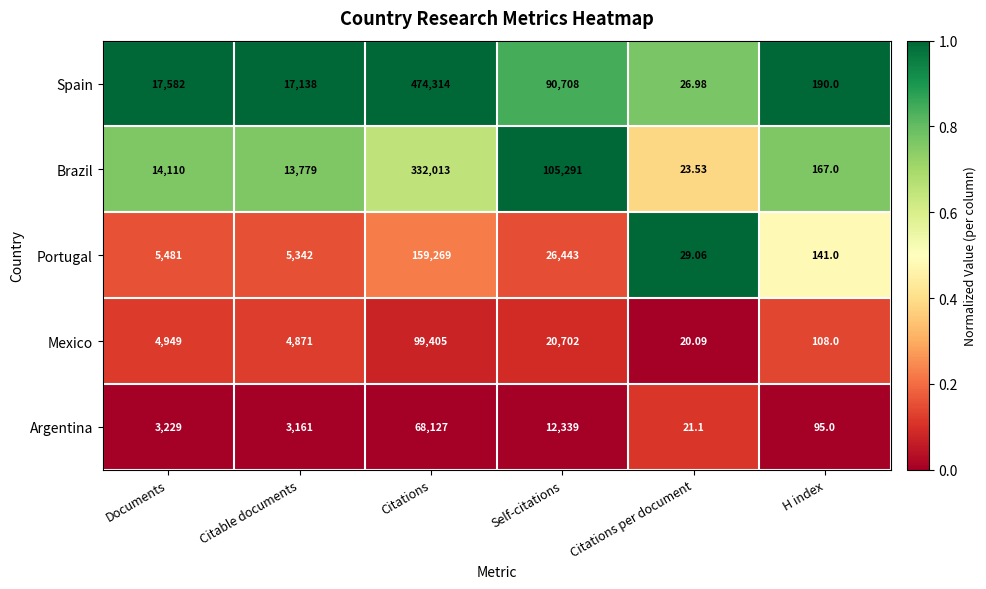

Rank the series by their maximum value, from highest to lowest.

Spain, Brazil, Portugal, Mexico, Argentina